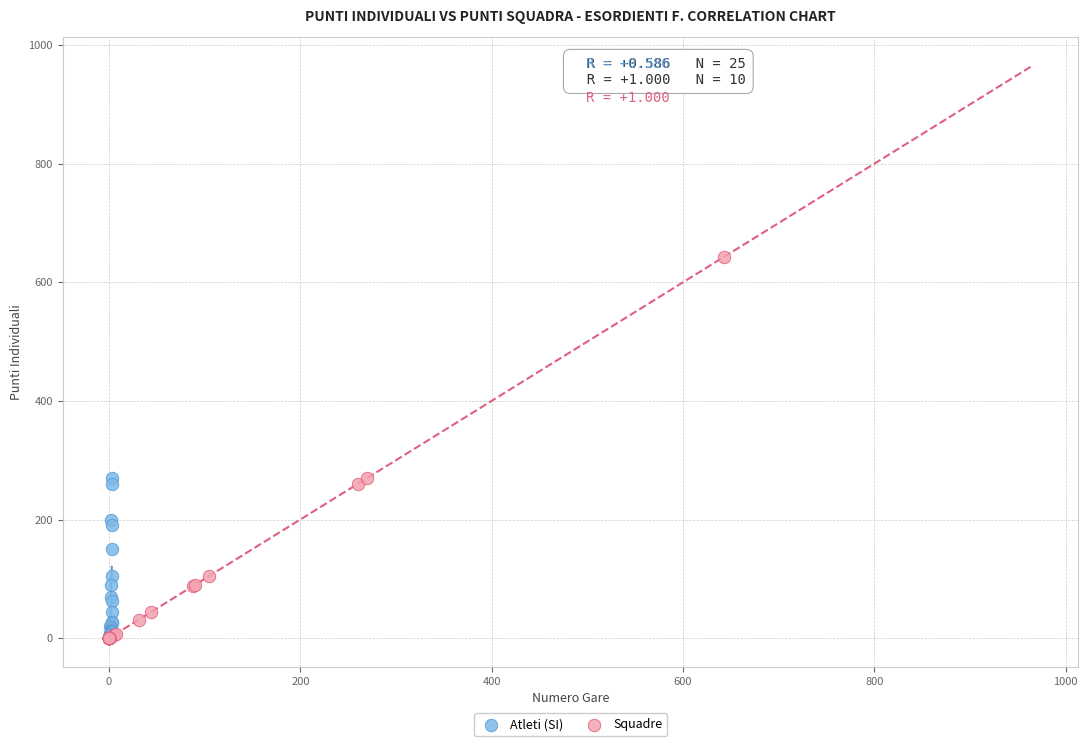

Which series reaches the maximum Y coordinate?

Squadre